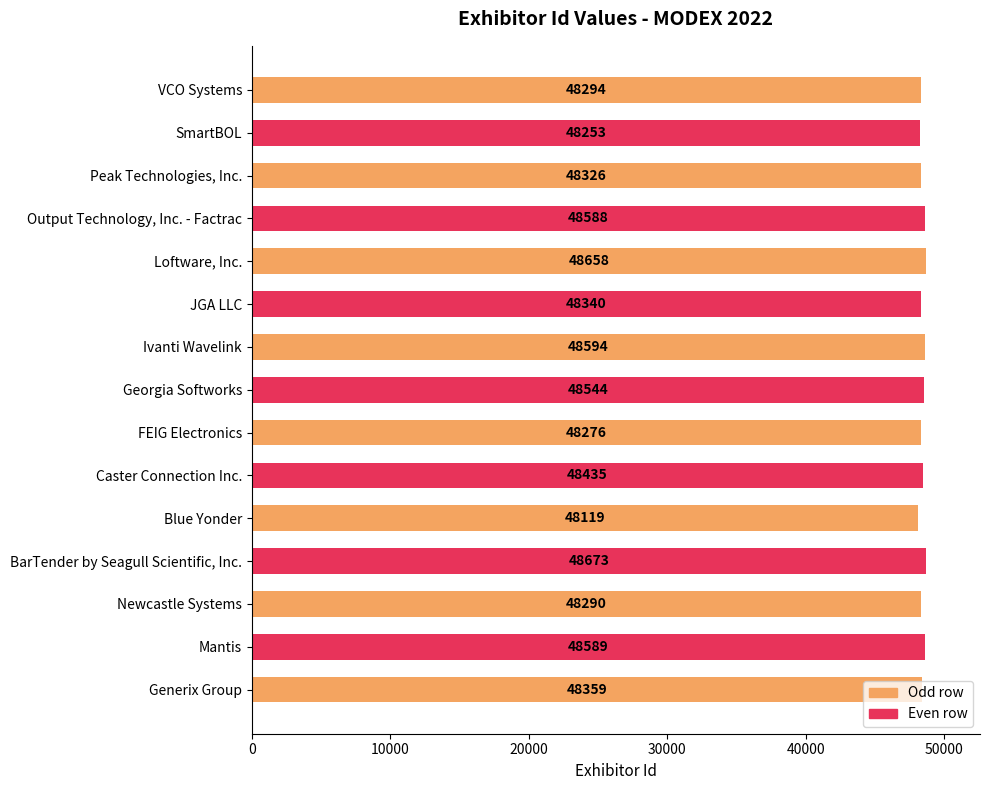

What is the change in value from Newcastle Systems to VCO Systems?

+4